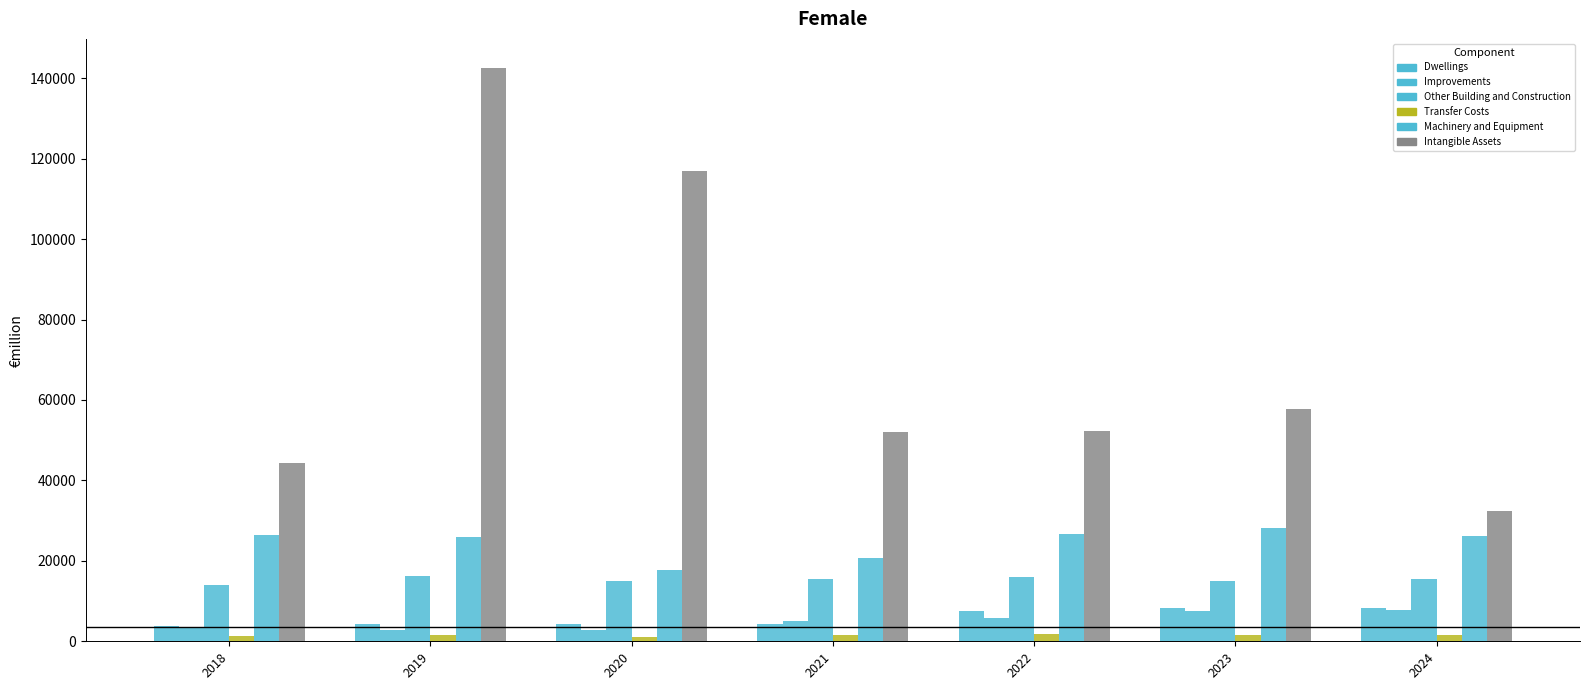

How many bars are there in total?

42